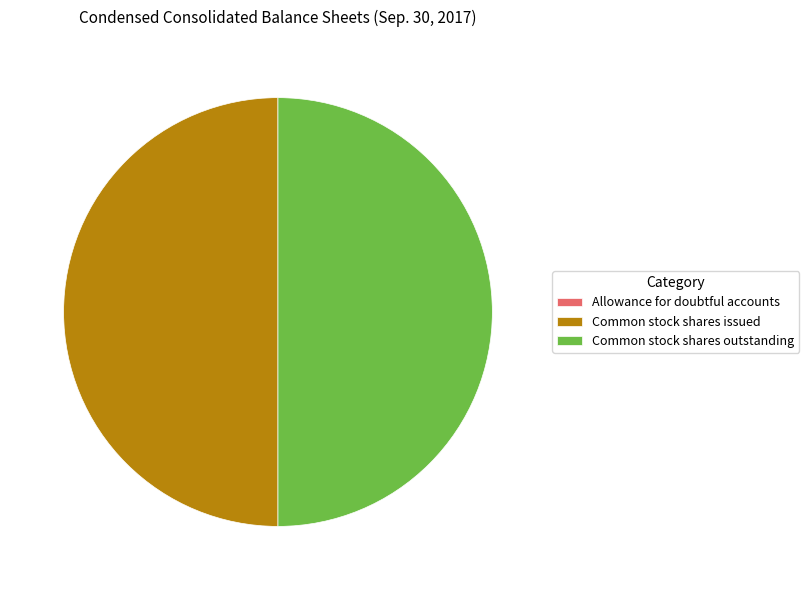

True or false: Common stock shares issued accounts for 35% of the total.

False